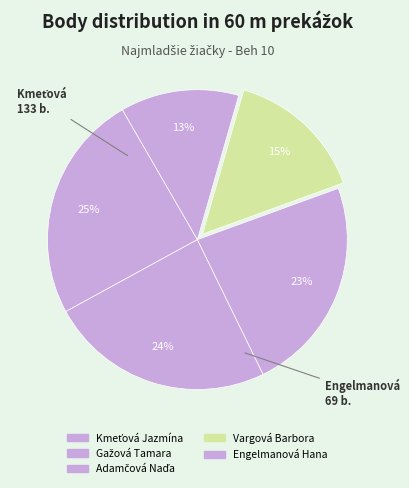

What is the change in value from Kmeťová Jazmína to Engelmanová Hana?

-64